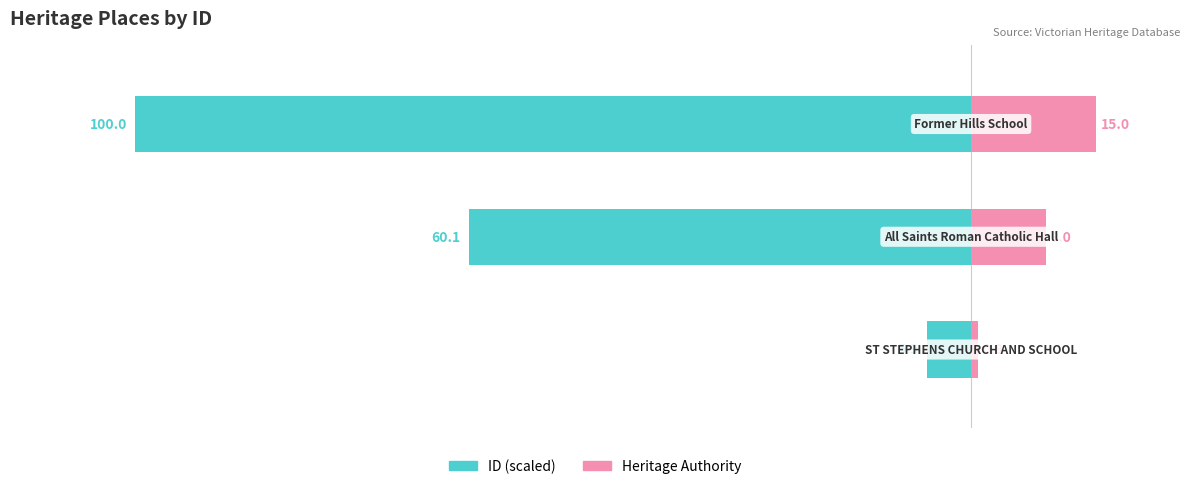

True or false: Heritage Authority has a value of 9.0 at 1.

True